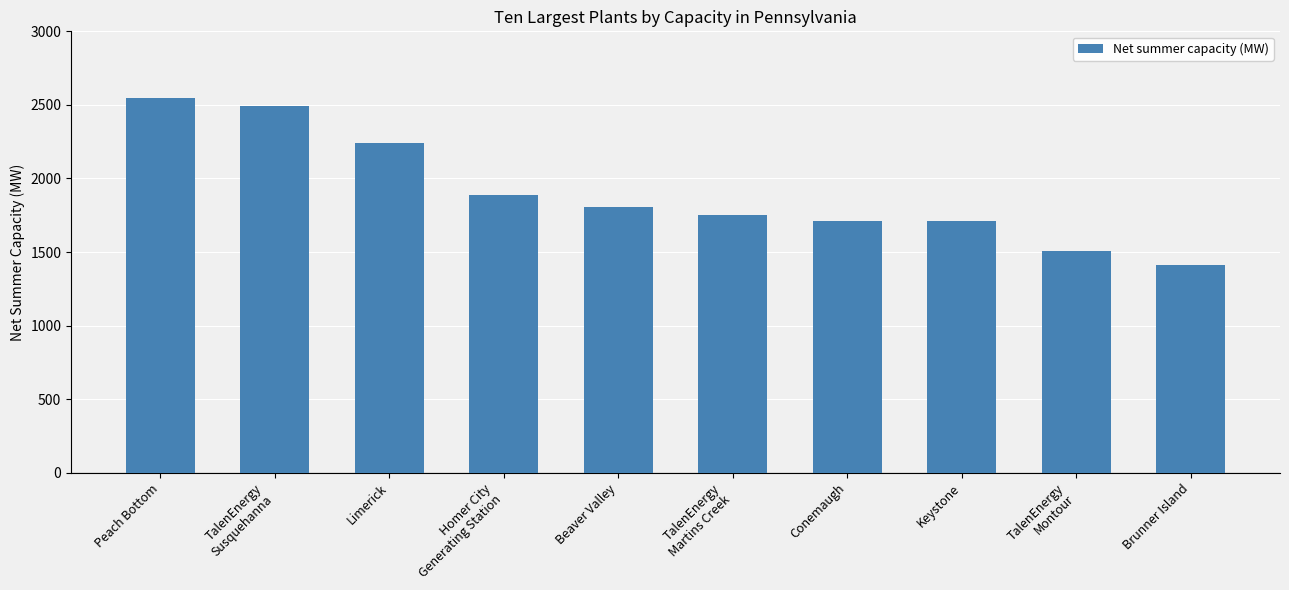

Does the chart contain any negative values?

No